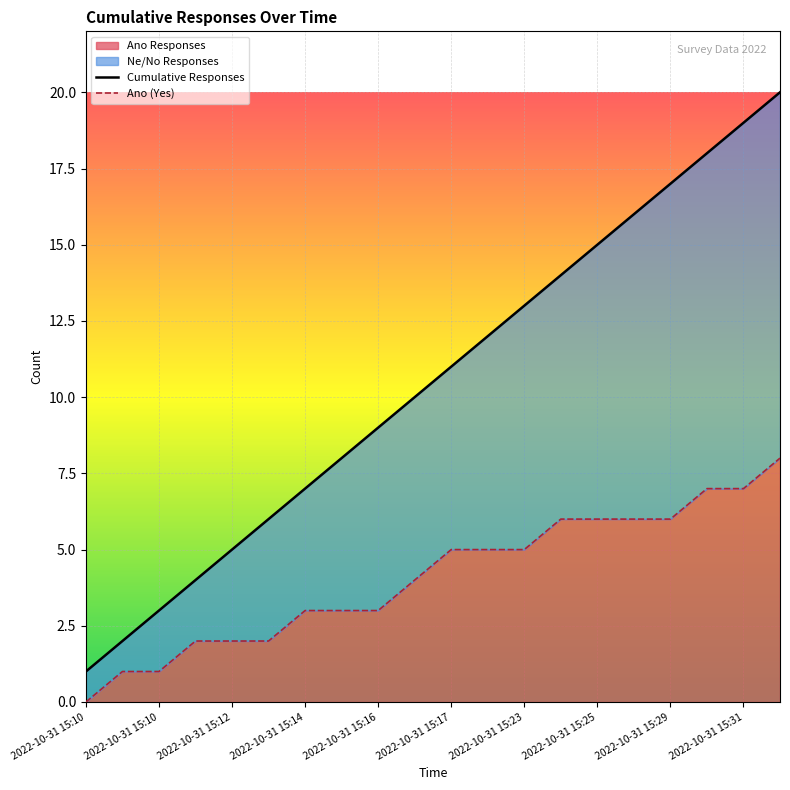

Rank the series at 2022-10-31 15:17 from lowest to highest value.

Ano (Yes), Cumulative Responses